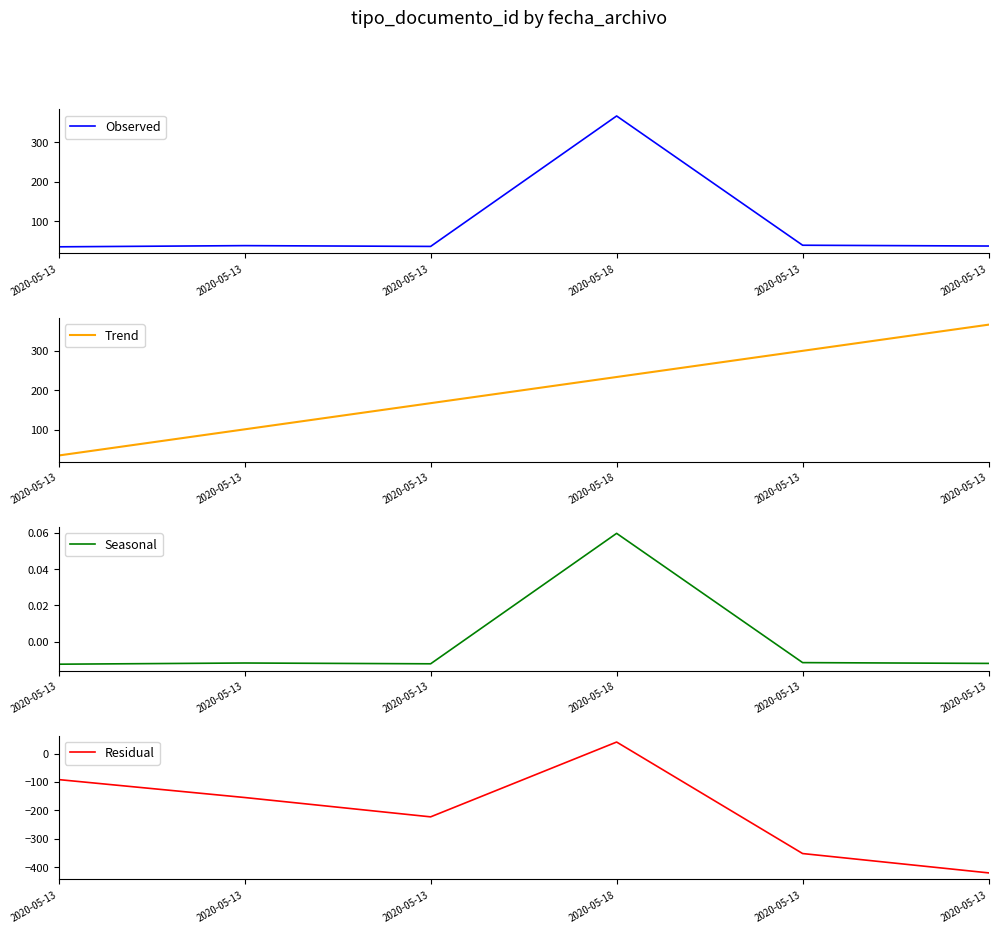

At which category does Observed reach its first local valley?

2020-05-13